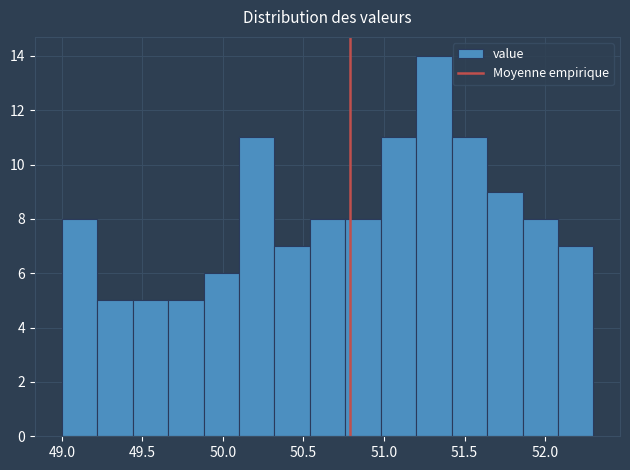

Which range on the x-axis has the tallest bar?

51.20 to 51.42